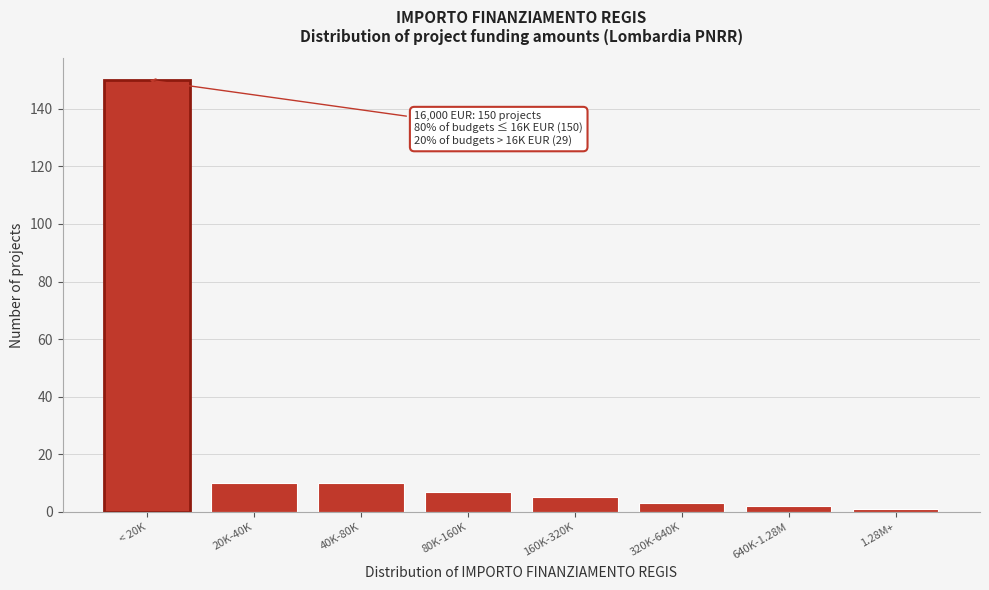

Reading right to left, extract all data points from this chart.

1	2	3	5	7	10	10	150